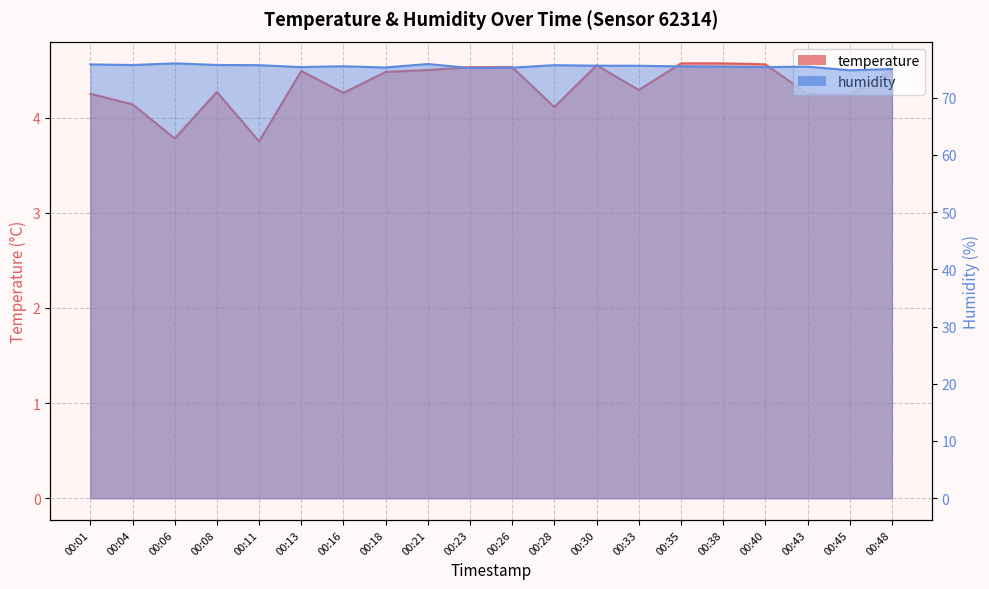

What is the spread (max minus min) of values at 00:35?

70.9